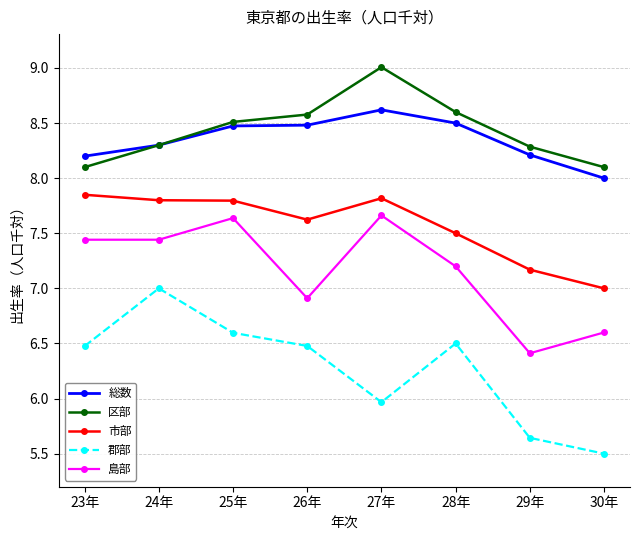

What is the difference between the maximum and minimum values in the 郡部 series?

1.5